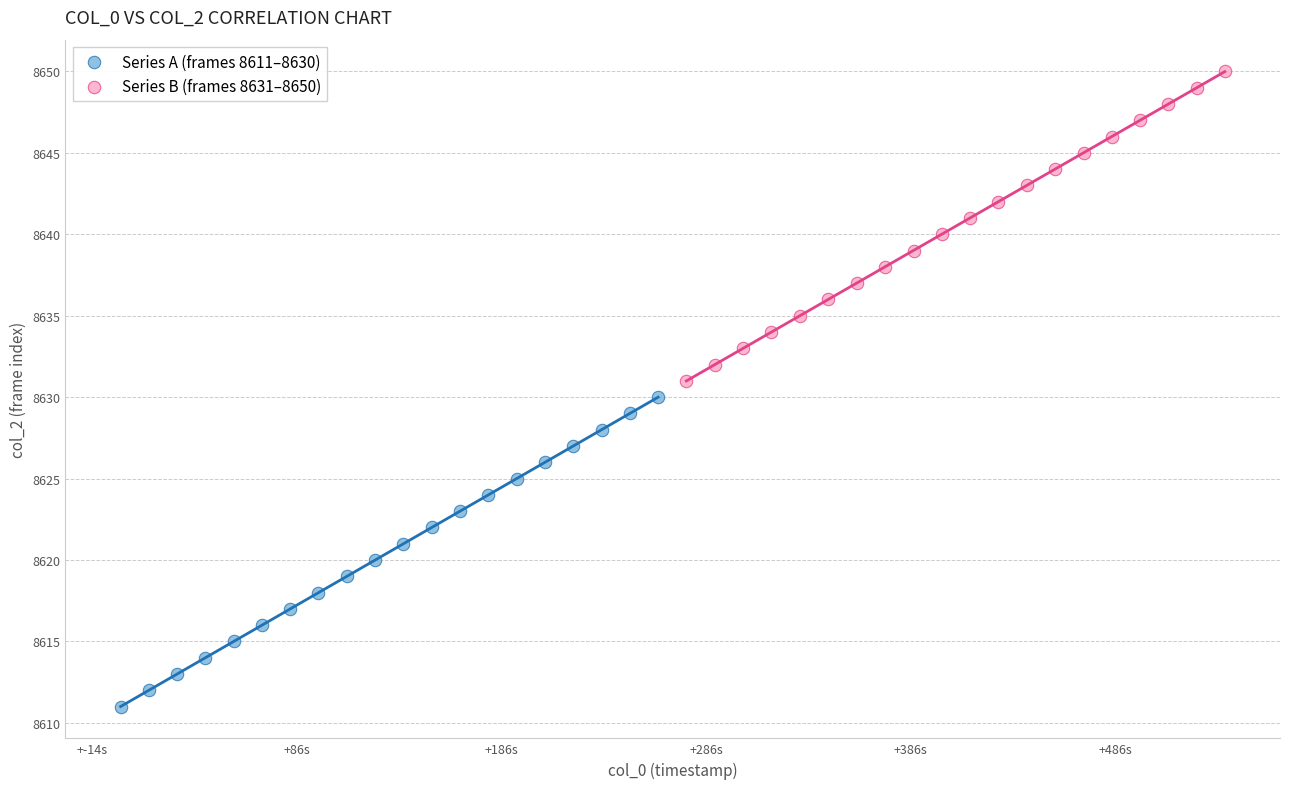

Which series reaches the maximum Y coordinate?

Series B (frames 8631–8650)